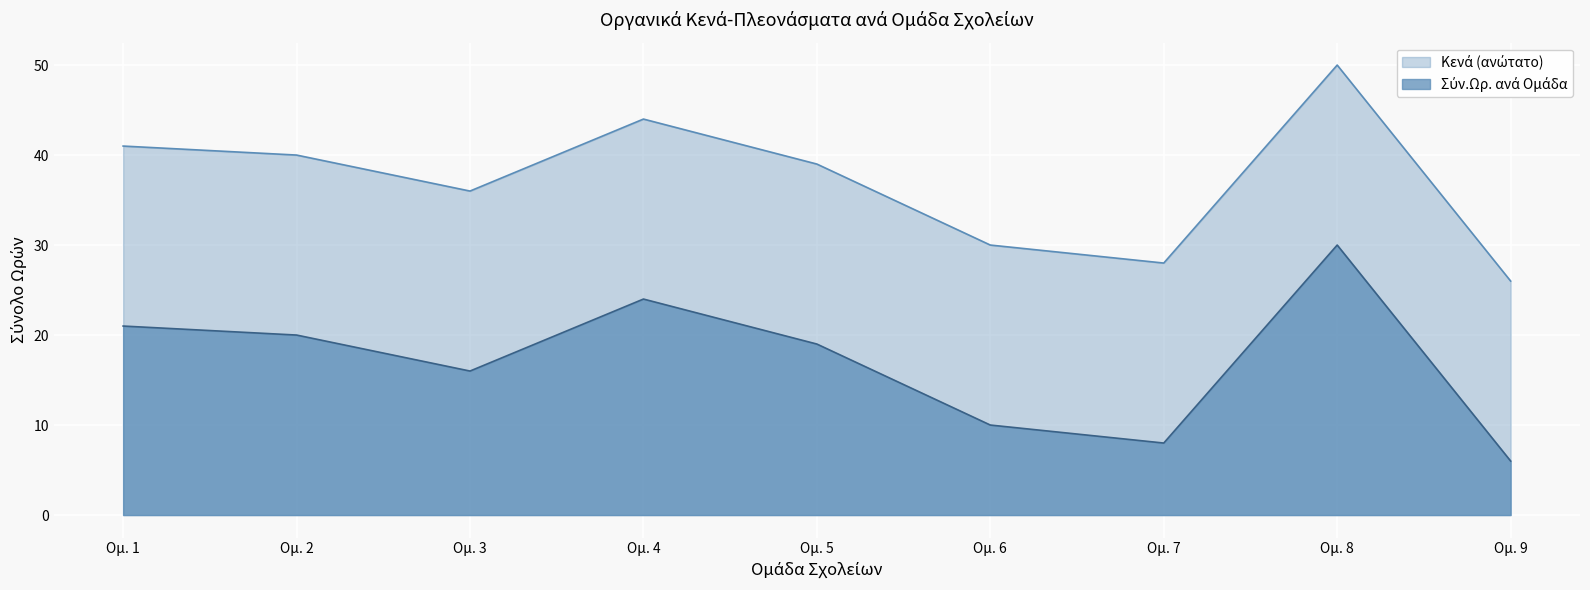

What is the spread (max minus min) of values at Ομ. 9?

20